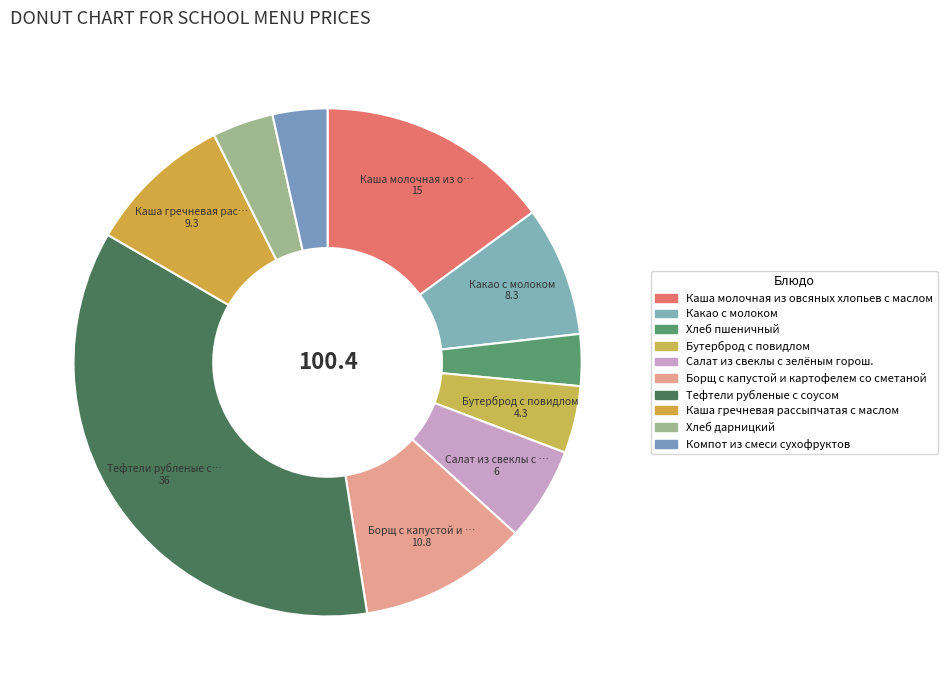

How many segments does this pie chart have?

10